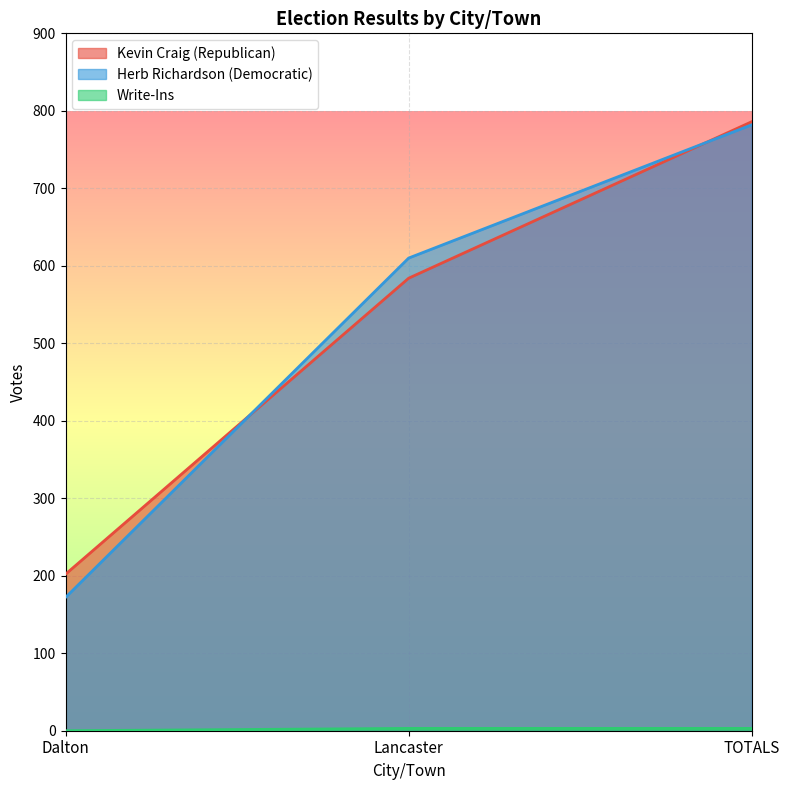

The Write-Ins series shows 4 at TOTALS. True or false?

False